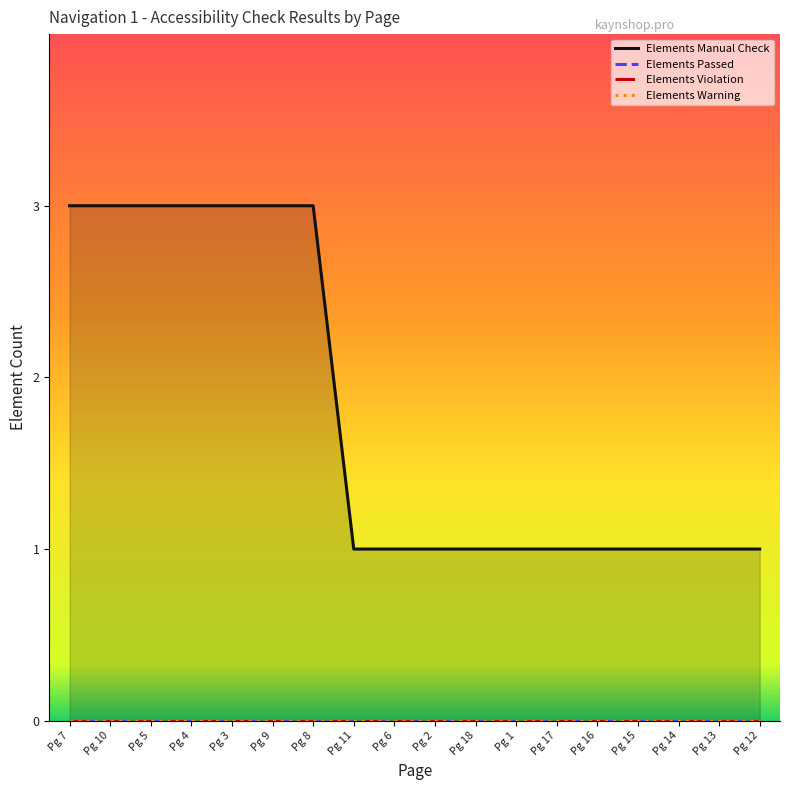

True or false: Elements Passed has more than 0 interior local peaks.

False